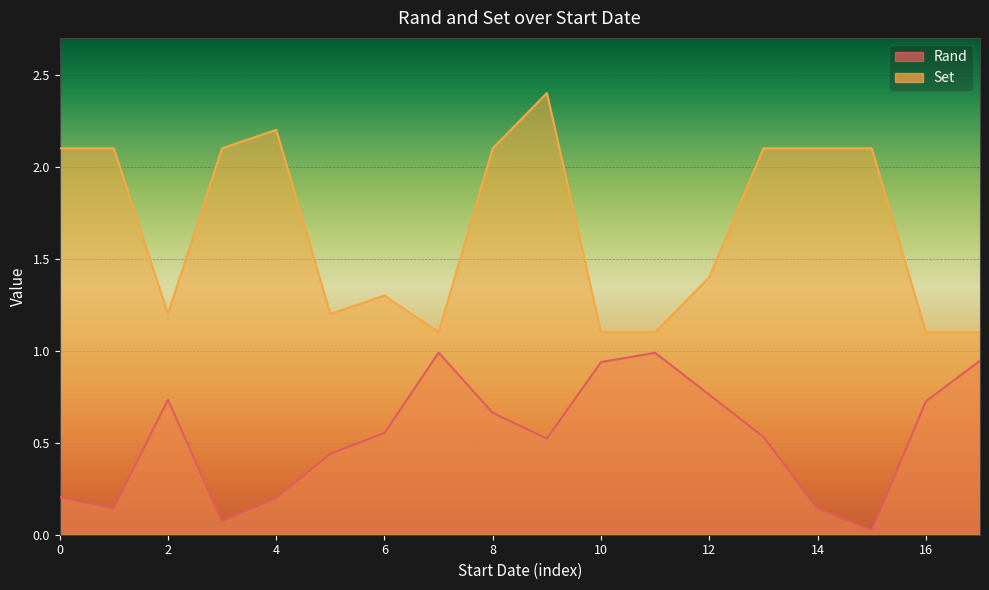

Reading left to right, what are all the values shown in this chart?

Rand: 0.2	0.1	0.7	0.1	0.2	0.4	0.6	1.0	0.7	0.5	0.9	1.0	0.8	0.5	0.1	0.0	0.7	0.9
Set: 2.1	2.1	1.2	2.1	2.2	1.2	1.3	1.1	2.1	2.4	1.1	1.1	1.4	2.1	2.1	2.1	1.1	1.1